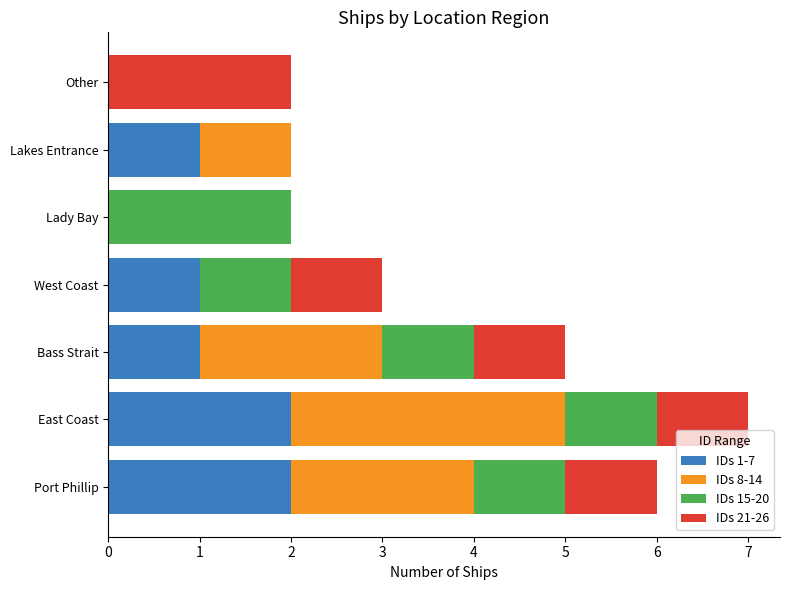

What is the total value across all series at West Coast?

3